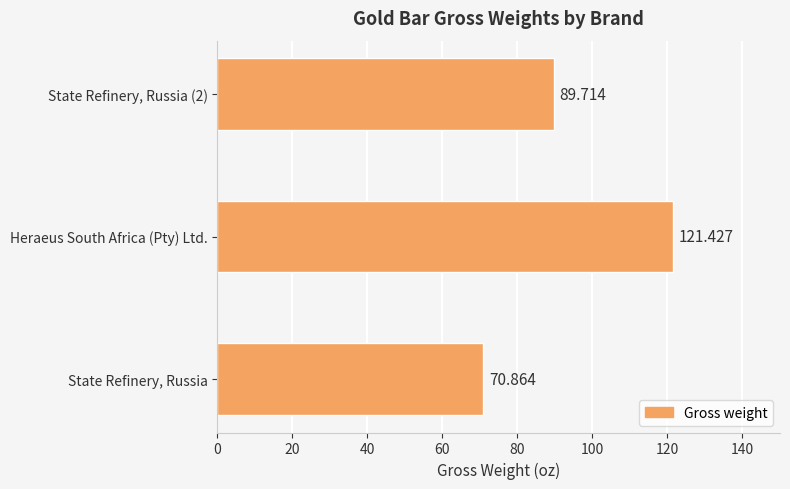

Between Heraeus South Africa (Pty) Ltd. and State Refinery, Russia (2), which is larger?

Heraeus South Africa (Pty) Ltd.